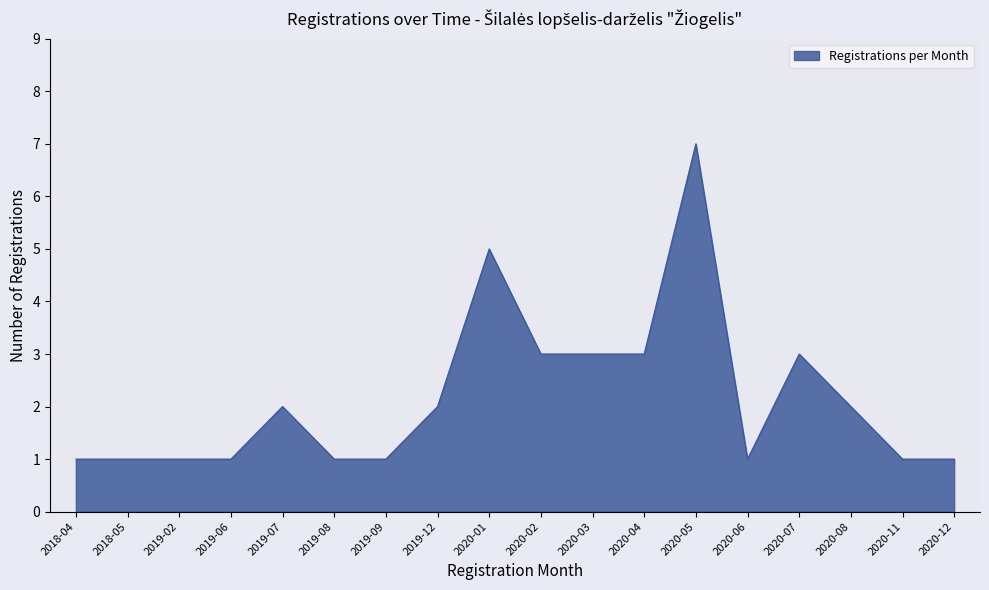

What is the ratio of the value at 2019-12 to the value at 2020-11?

2.0